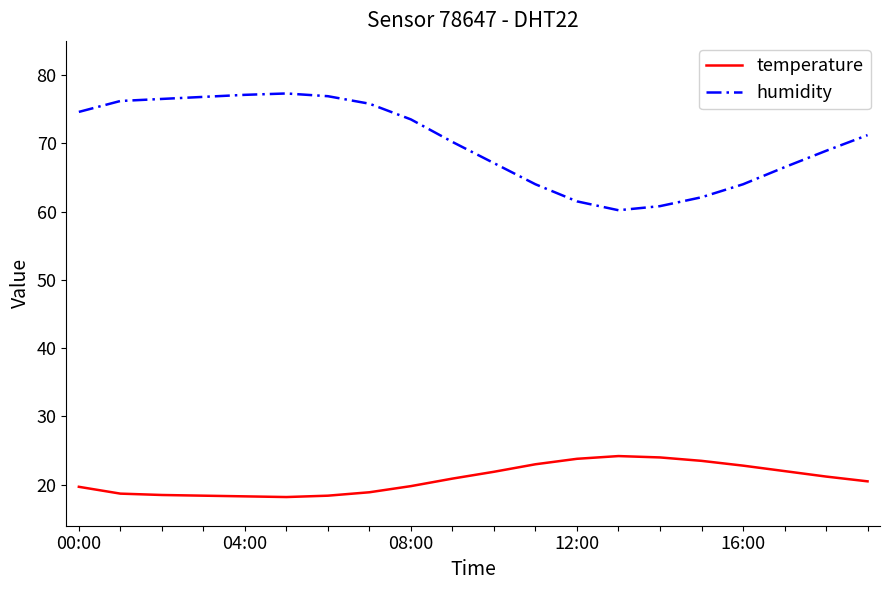

Count the number of data series in this chart.

2